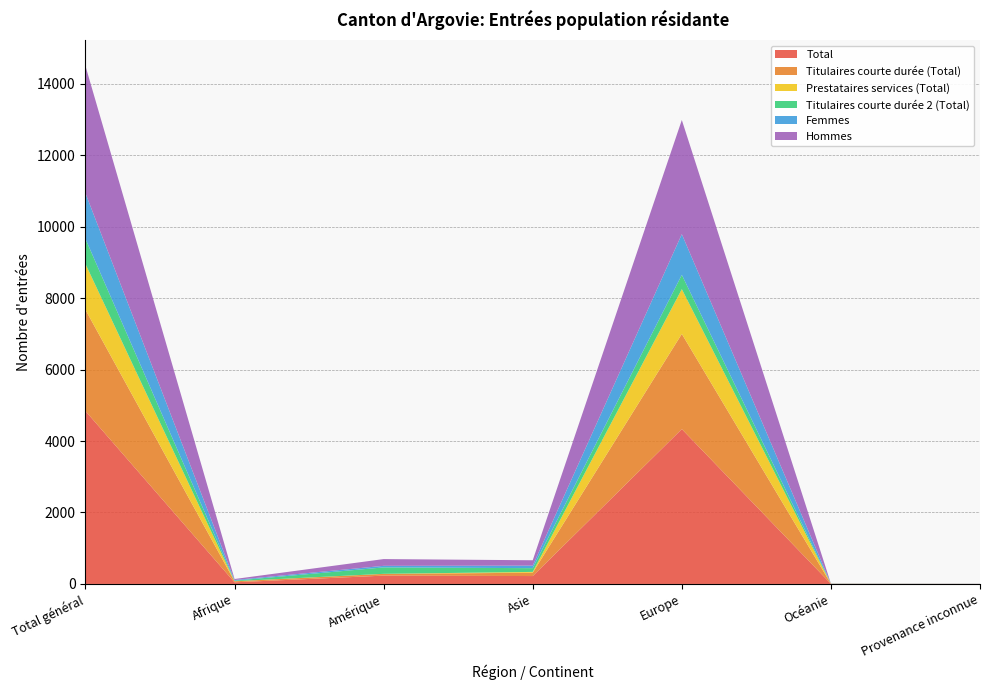

Reading left to right, transcribe all the data shown in this chart.

Total: Total général=4840	Afrique=46	Amérique=233	Asie=221	Europe=4334	Océanie=4	Provenance inconnue=2
Titulaires courte durée (Total): Total général=2834	Afrique=28	Amérique=49	Asie=93	Europe=2664	Océanie=0	Provenance inconnue=0
Prestataires services (Total): Total général=1282	Afrique=3	Amérique=1	Asie=23	Europe=1253	Océanie=2	Provenance inconnue=0
Titulaires courte durée 2 (Total): Total général=703	Afrique=15	Amérique=180	Asie=105	Europe=400	Océanie=2	Provenance inconnue=1
Femmes: Total général=1278	Afrique=19	Amérique=44	Asie=71	Europe=1140	Océanie=3	Provenance inconnue=1
Hommes: Total général=3562	Afrique=27	Amérique=189	Asie=150	Europe=3194	Océanie=1	Provenance inconnue=1